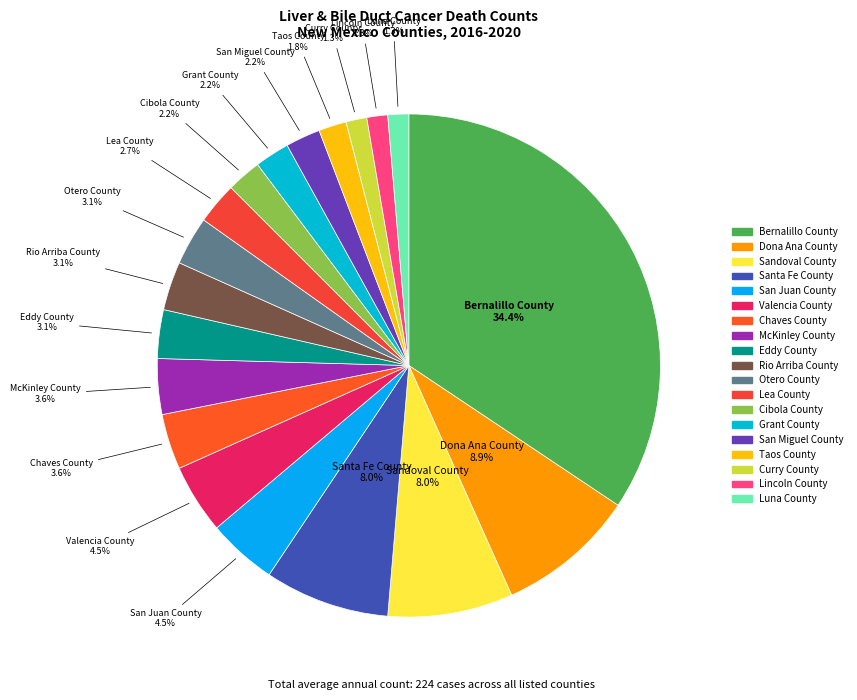

How many slices are in this pie chart?

19